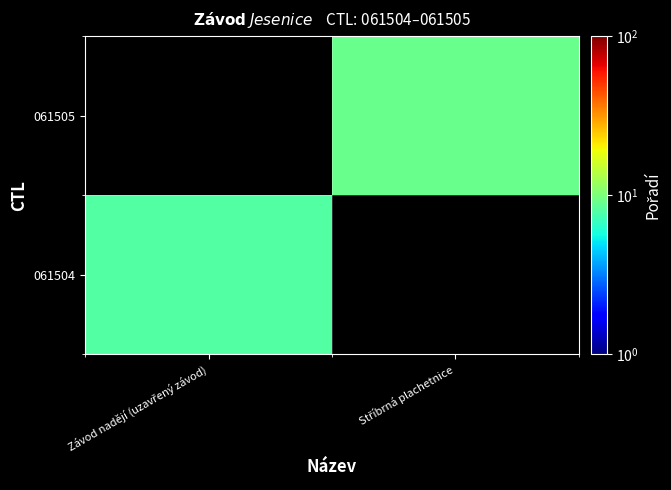

The value of 061504 at Závod nadějí (uzavřený závod) is 5.2. True or false?

False